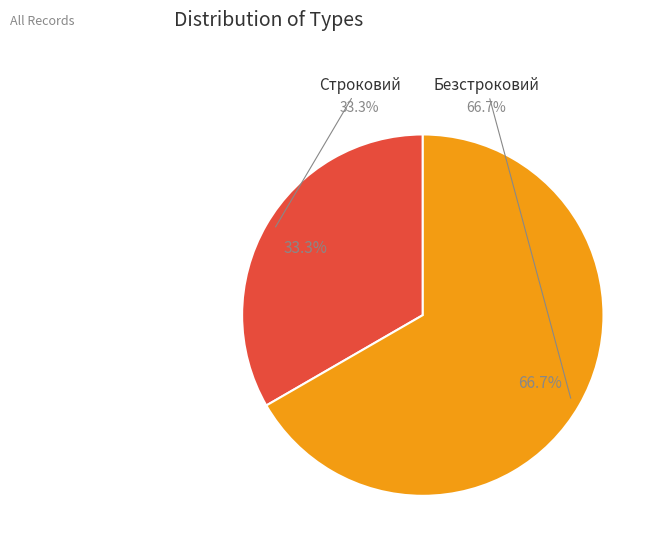

To the nearest percent, what is the difference between the largest and smallest slice percentages?

33%